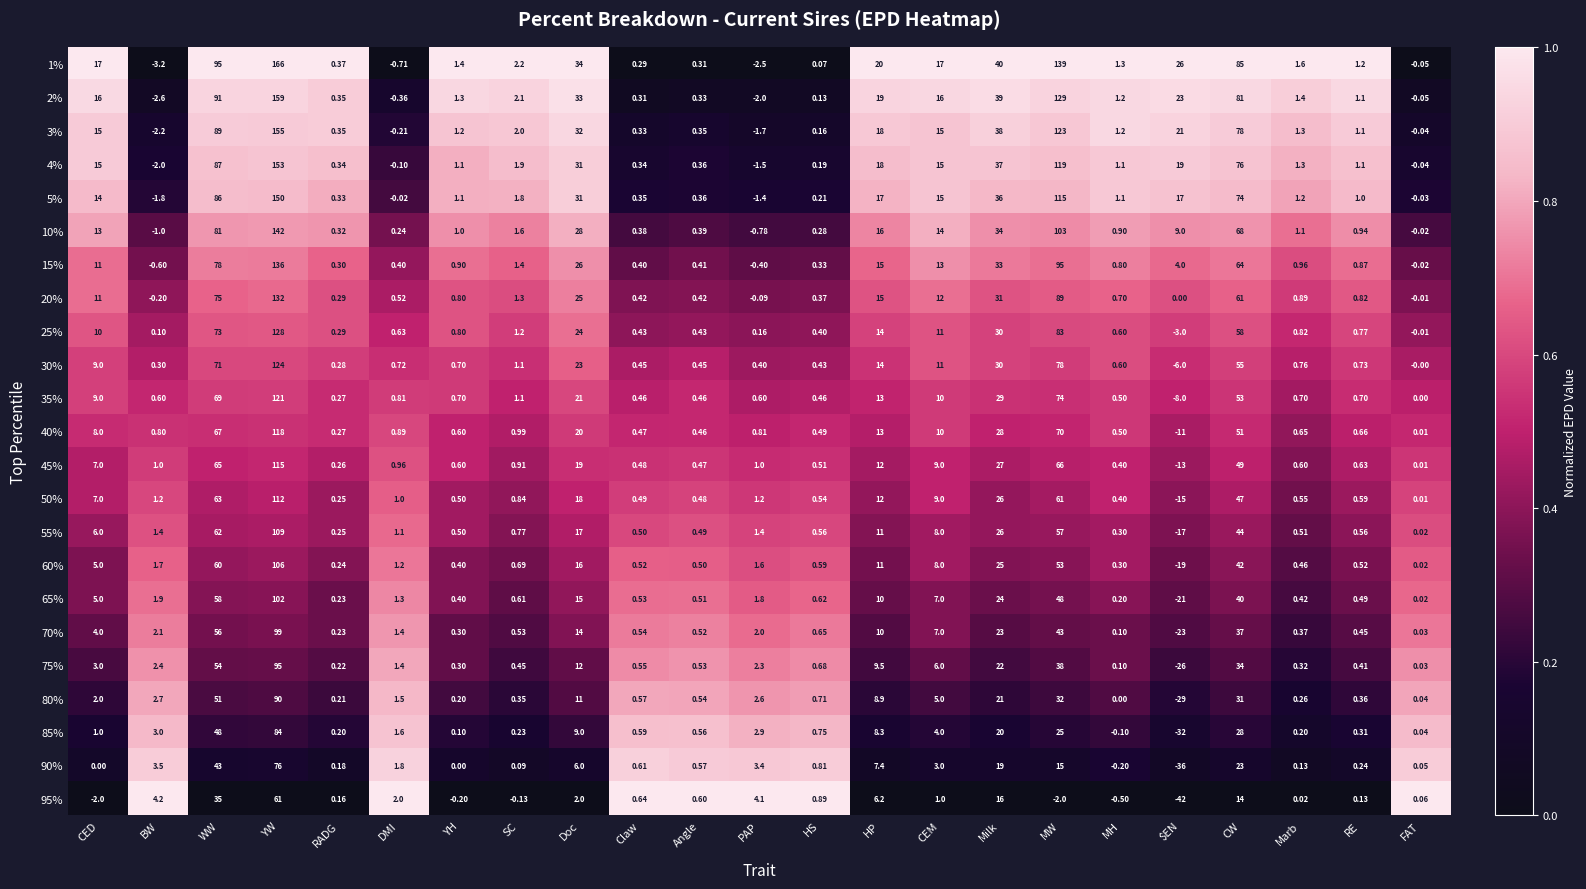

Where does the 65% series first go above 1?

CED